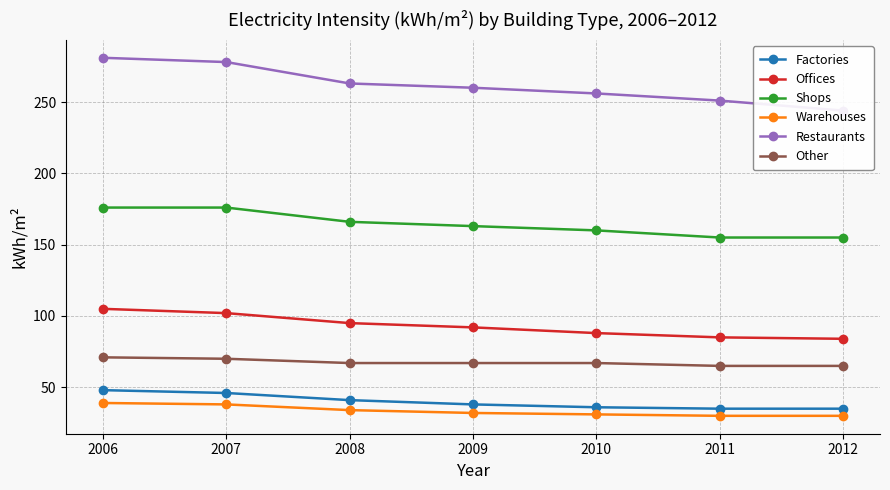

The Factories series shows 38 at 2009. True or false?

True